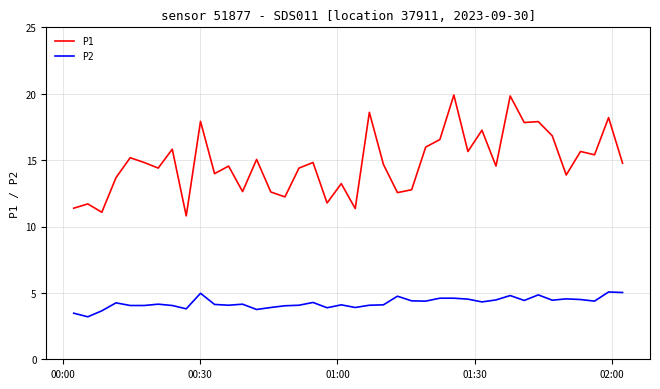

What is the difference between the maximum and minimum values in the P1 series?

9.1